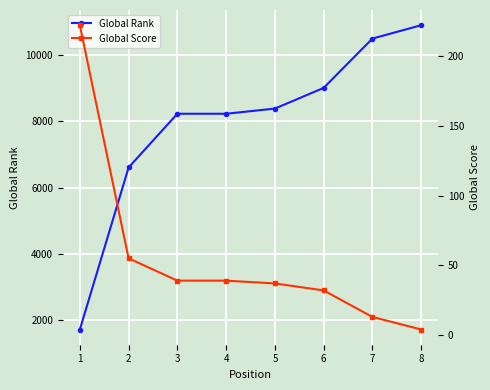

Rank the series by their average value, from lowest to highest.

Global Score, Global Rank